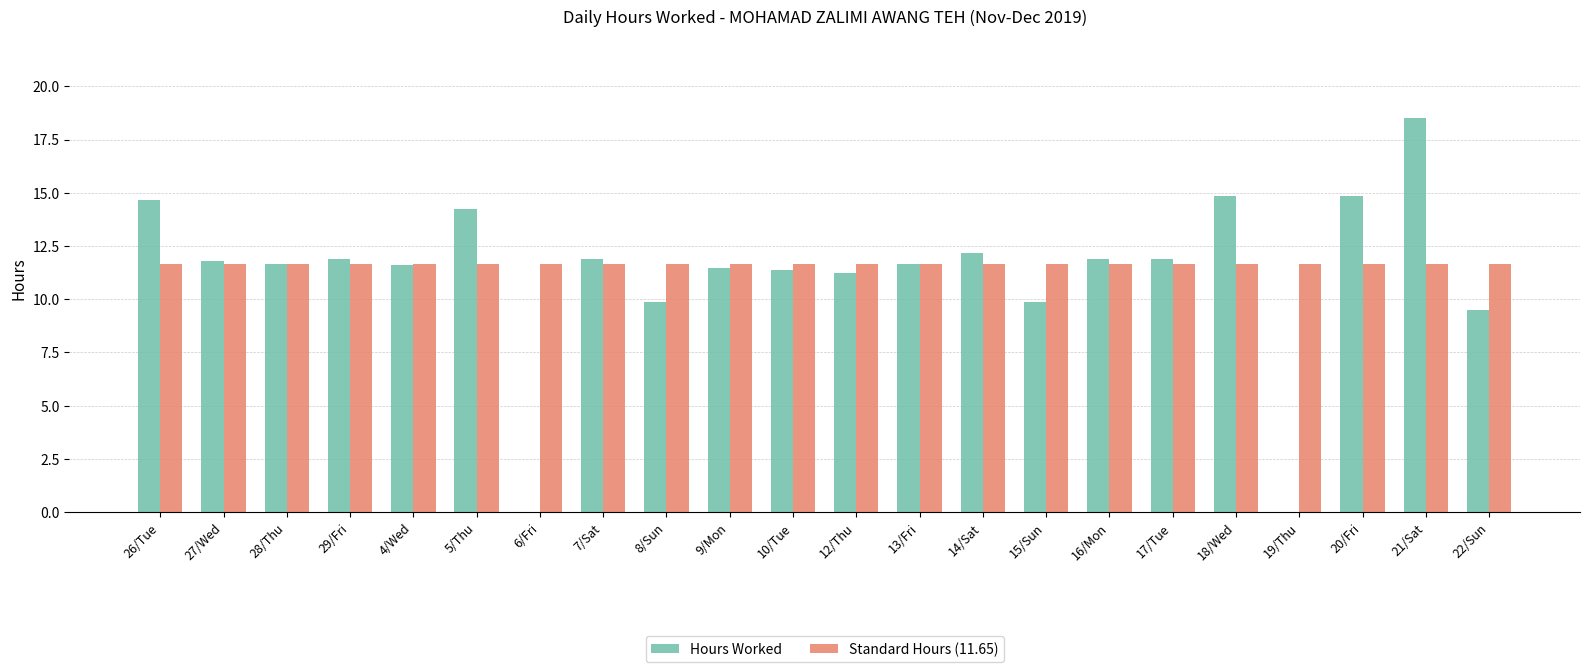

What is the average value of the Hours Worked series?

11.2